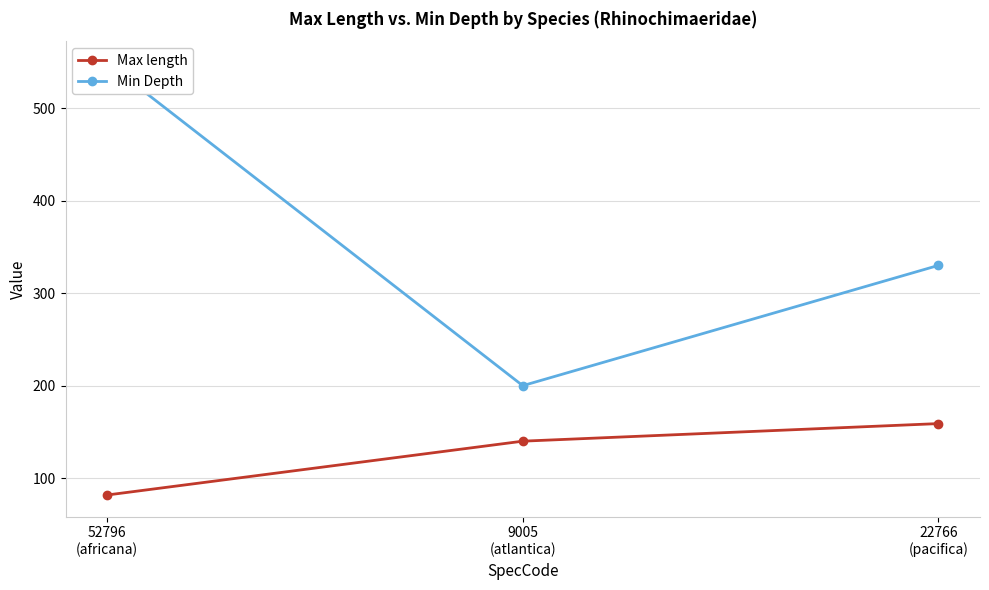

Reading left to right, what are all the values shown in this chart?

Max length: 52796
(africana)=81.8	9005
(atlantica)=140.0	22766
(pacifica)=159.0
Min Depth: 52796
(africana)=549.0	9005
(atlantica)=200.0	22766
(pacifica)=330.0